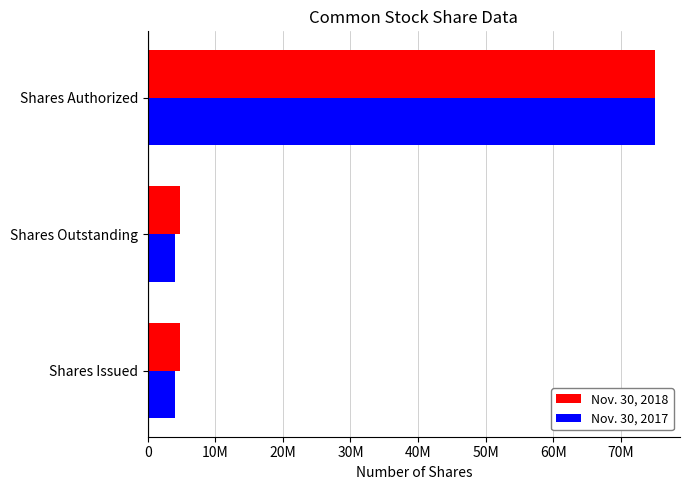

Which series has the largest range (max minus min)?

Nov. 30, 2017